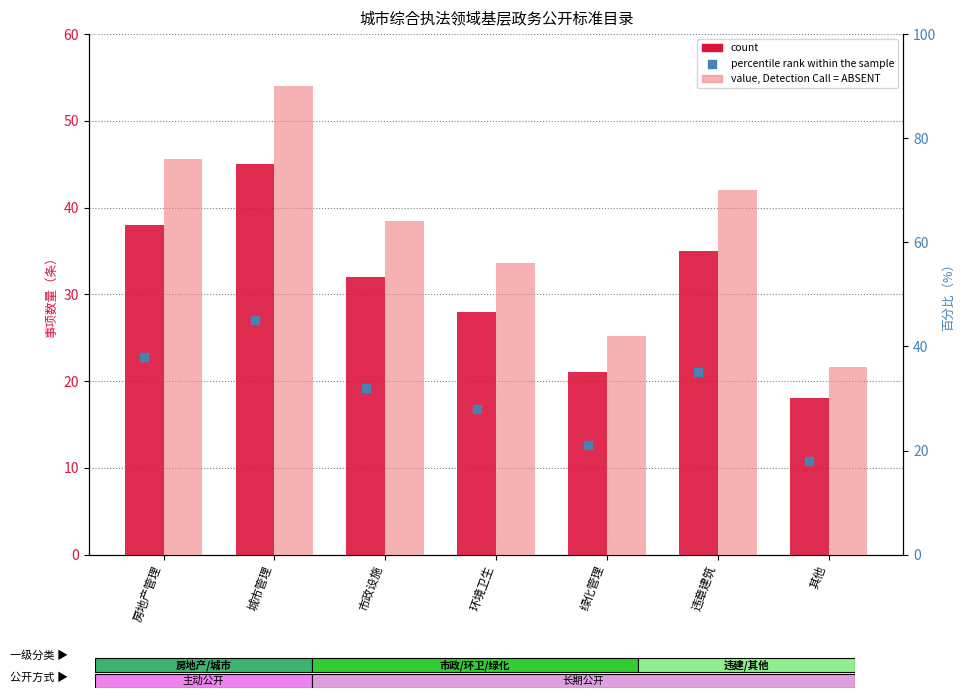

At which category is the sum across all series the highest?

城市管理